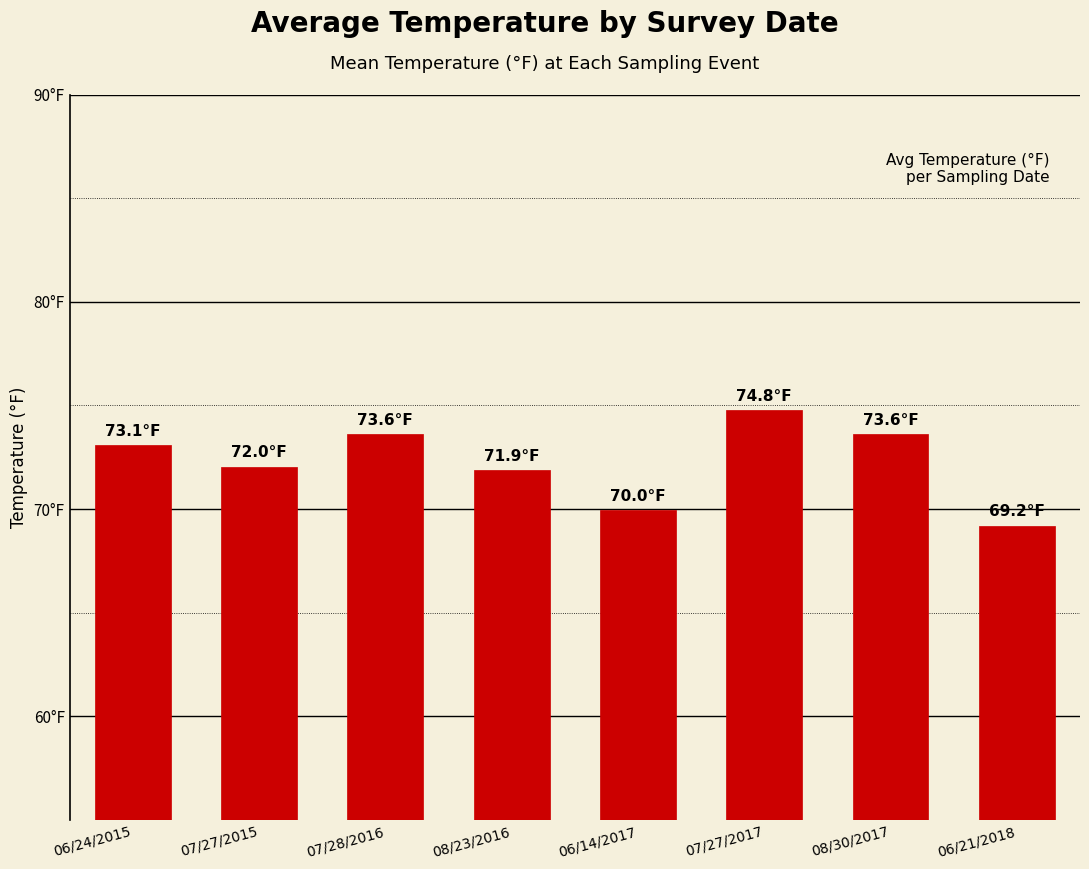

Are the bars horizontal?

No